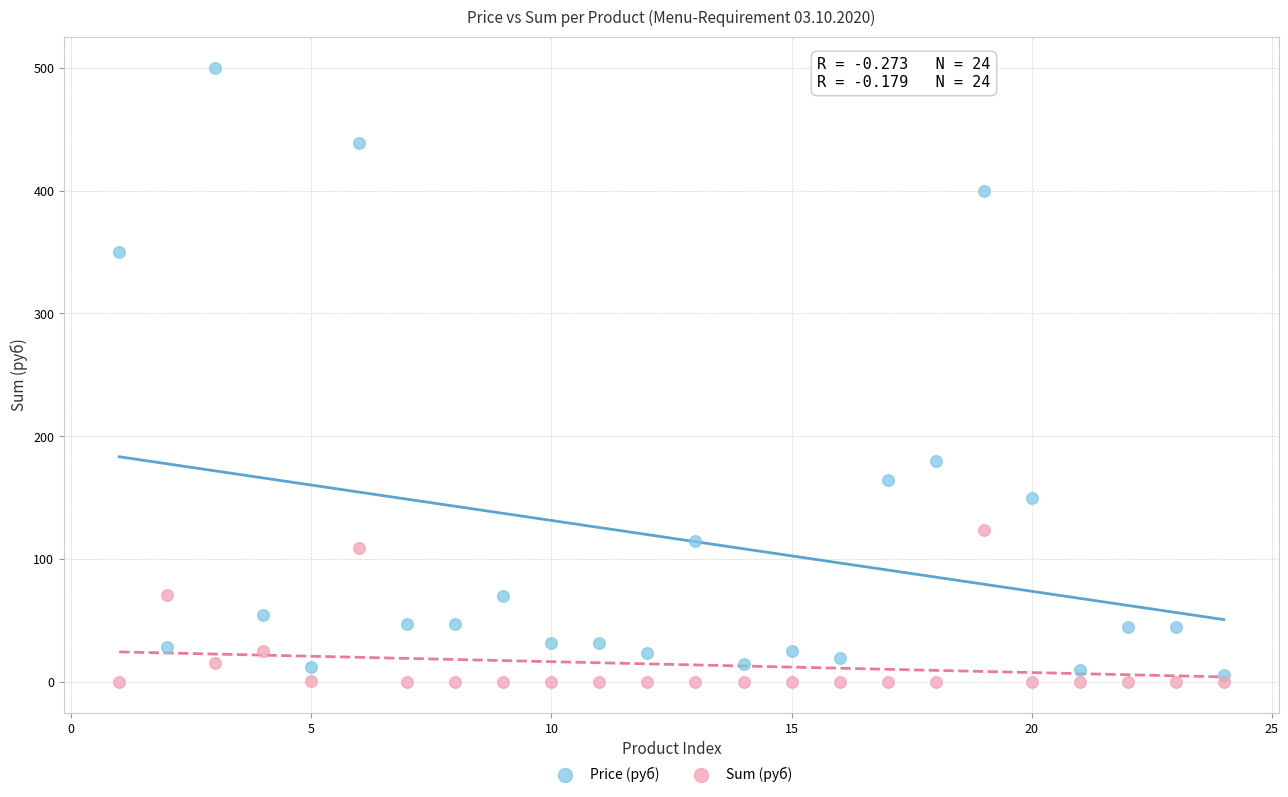

Which series has the widest spread of Y values?

Price (руб)